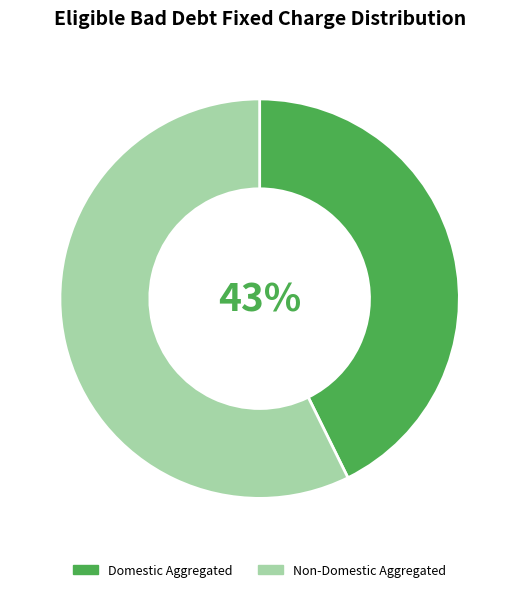

Is it true that Non-Domestic Aggregated is 70% of the pie?

False